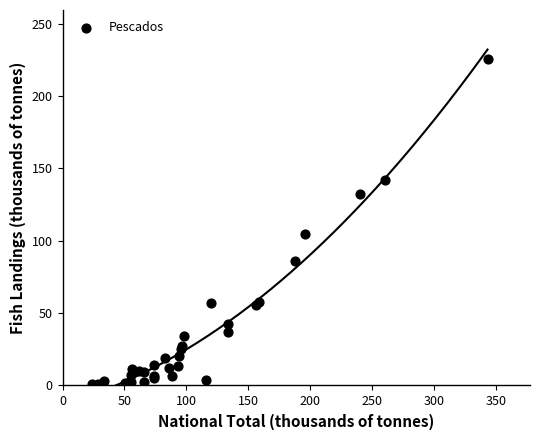

What Y value in the scatter plot is closest to 113?

104.7